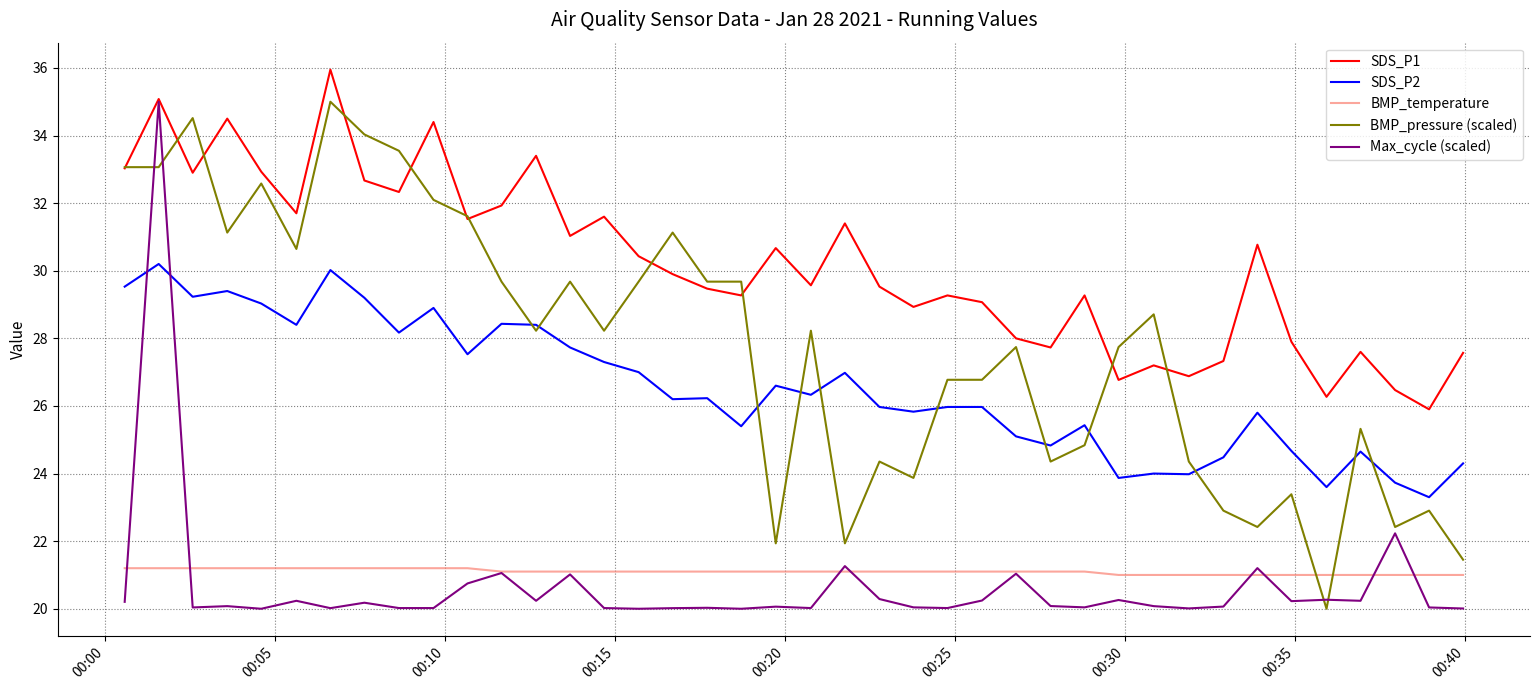

True or false: BMP_pressure (scaled) and BMP_temperature cross at least once.

True